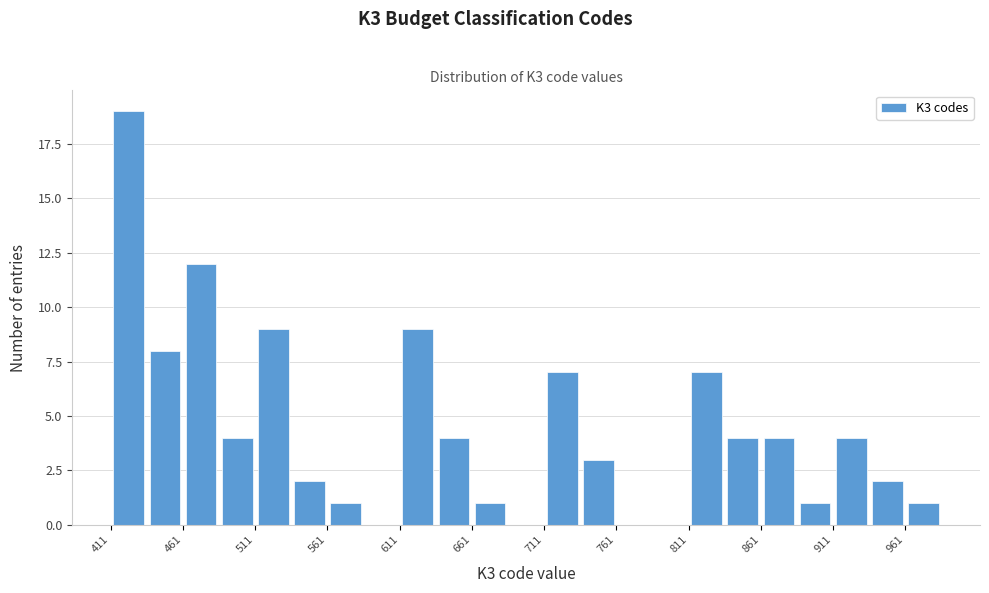

What is the height of the bar covering 936 to 961 on the x-axis? Neither the bar edges nor the heights are printed on the chart, so give them approximately, as read against the axes.

2